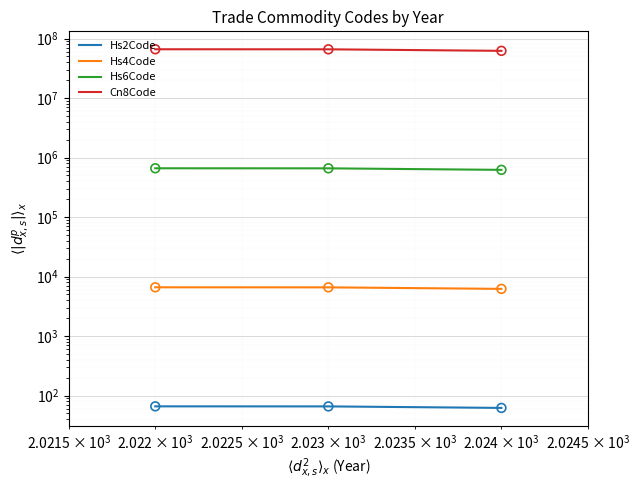

Which series has the widest spread of Y values?

Cn8Code